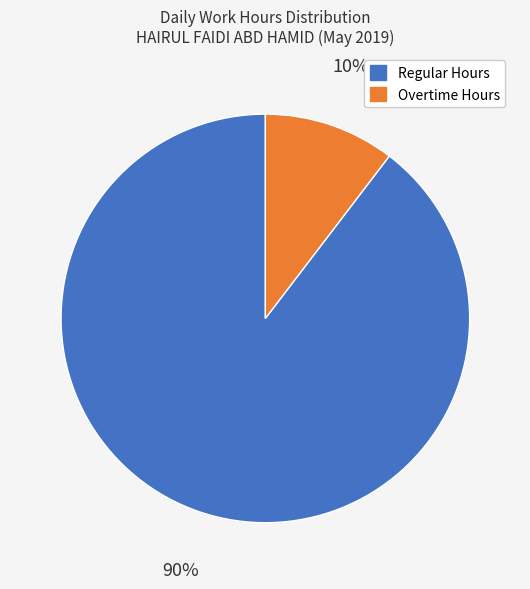

To the nearest percent, what is the average slice percentage?

50%